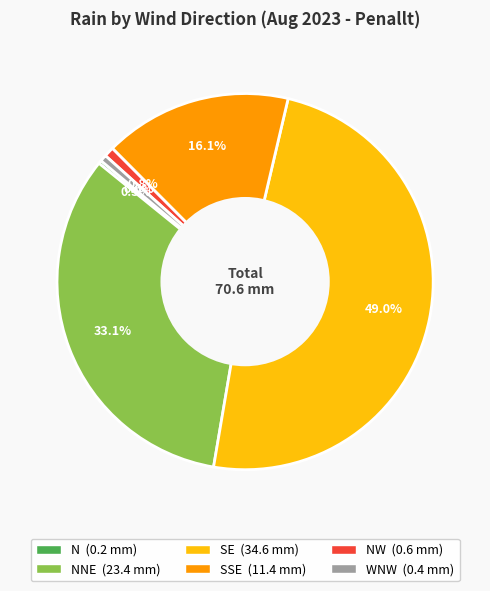

Is there any slice that represents more than half of the pie?

No